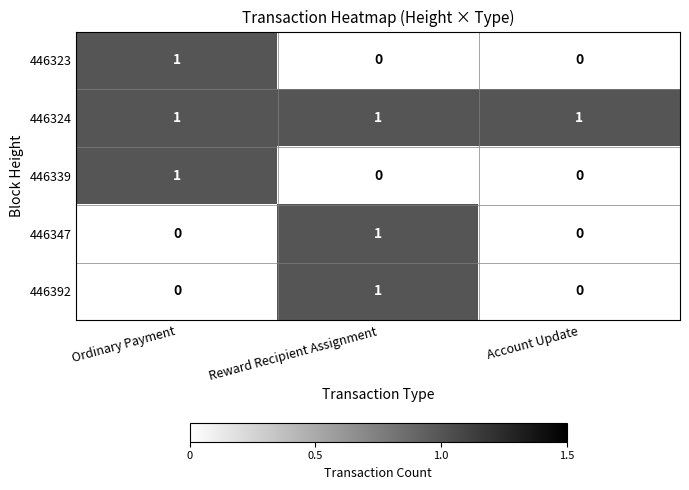

What is the total value across all series at Reward Recipient Assignment?

3